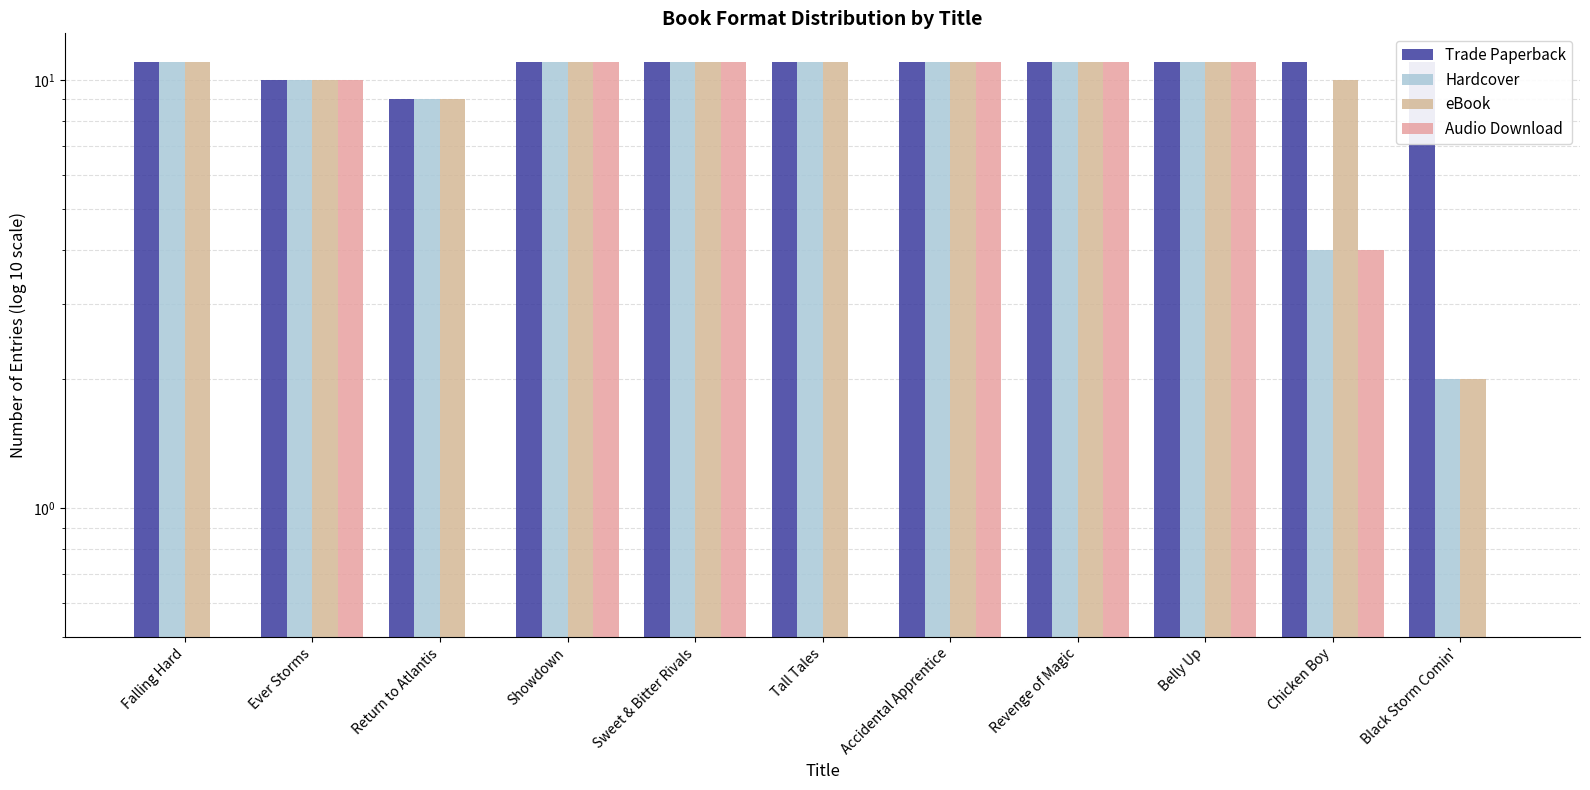

What is the total value across all series at Sweet & Bitter Rivals?

44.0